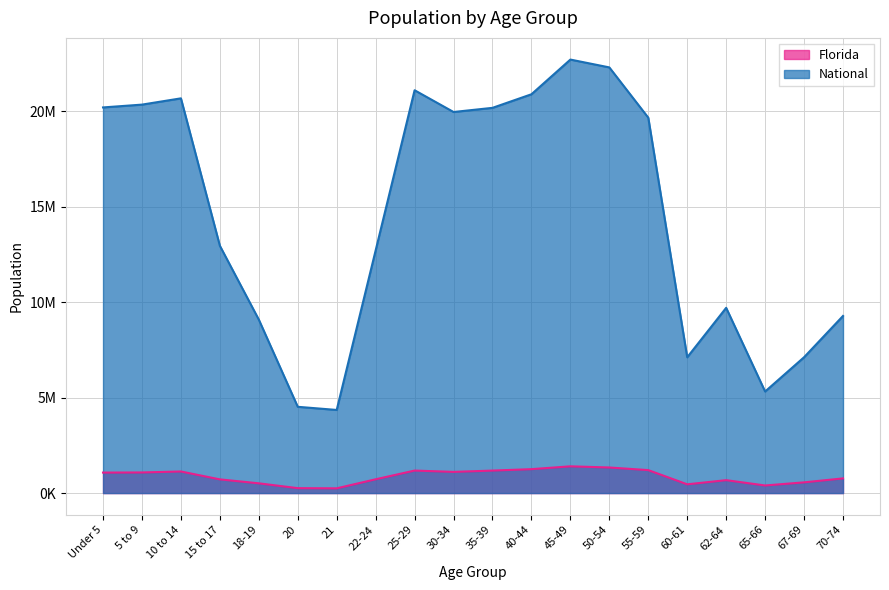

What is the difference between the second highest and minimum values in the National series?

17943831